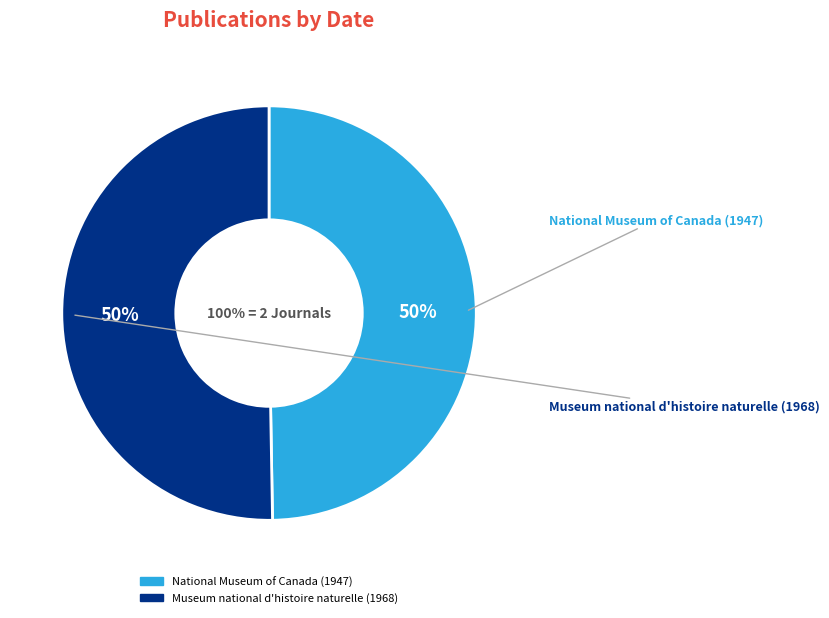

What percentage is the Museum national d'histoire naturelle (1968) slice, to the nearest percent?

50%